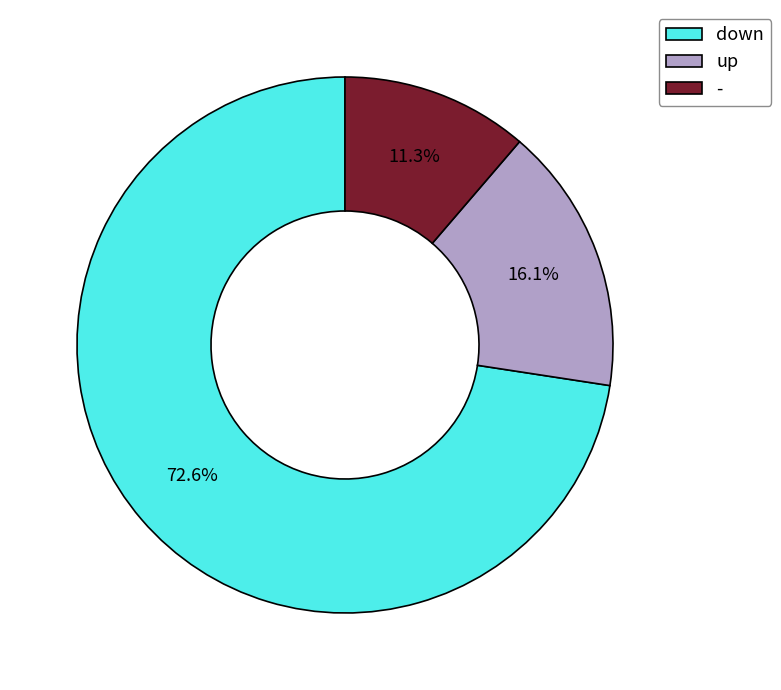

What is the largest slice in the pie chart?

down